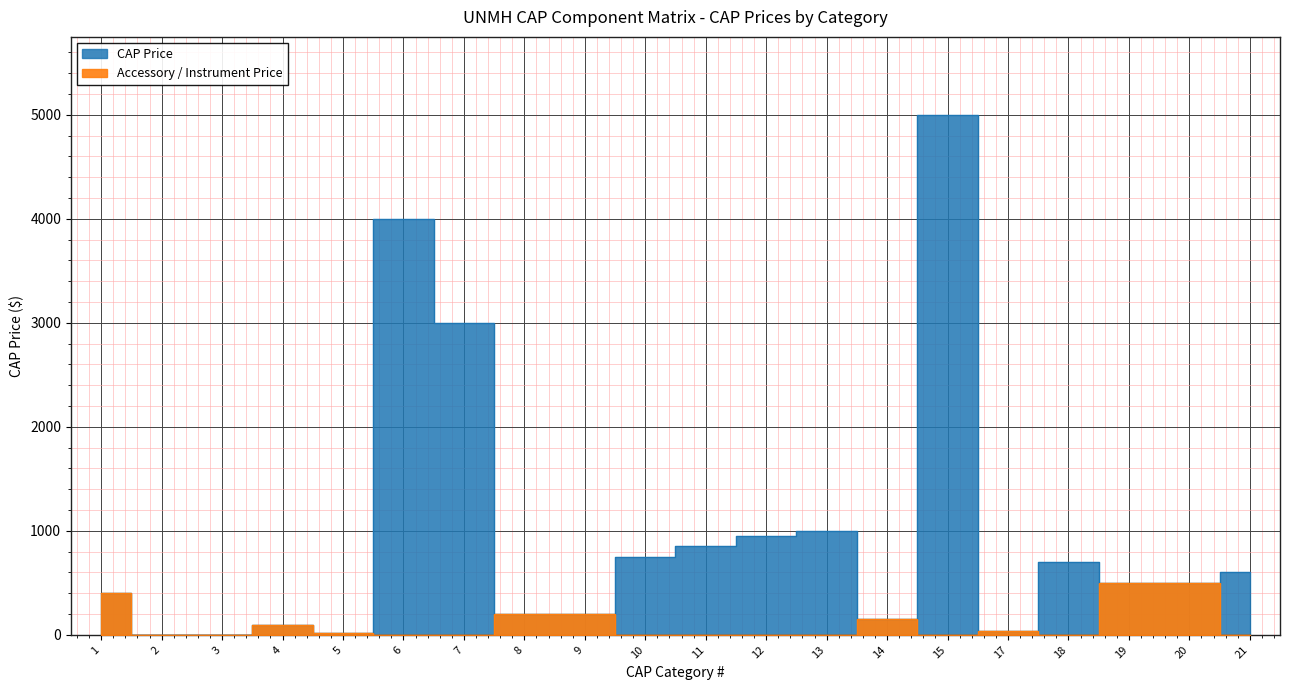

At which label does CAP Price first exceed 500?

6